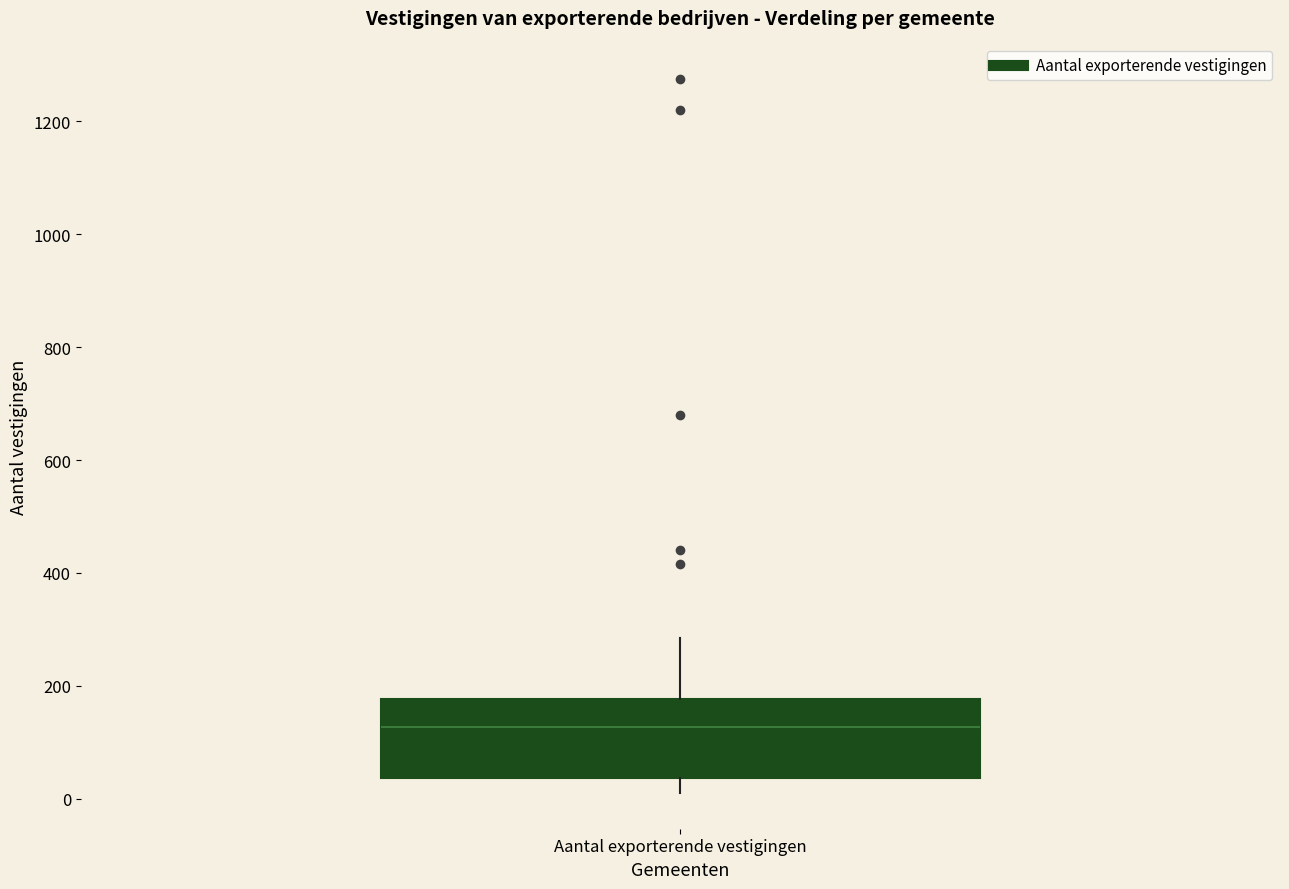

Where does the upper whisker of the box for Aantal exporterende vestigingen end on the y-axis? The values are not printed on the chart, so give them approximately, as read against the axis.

280